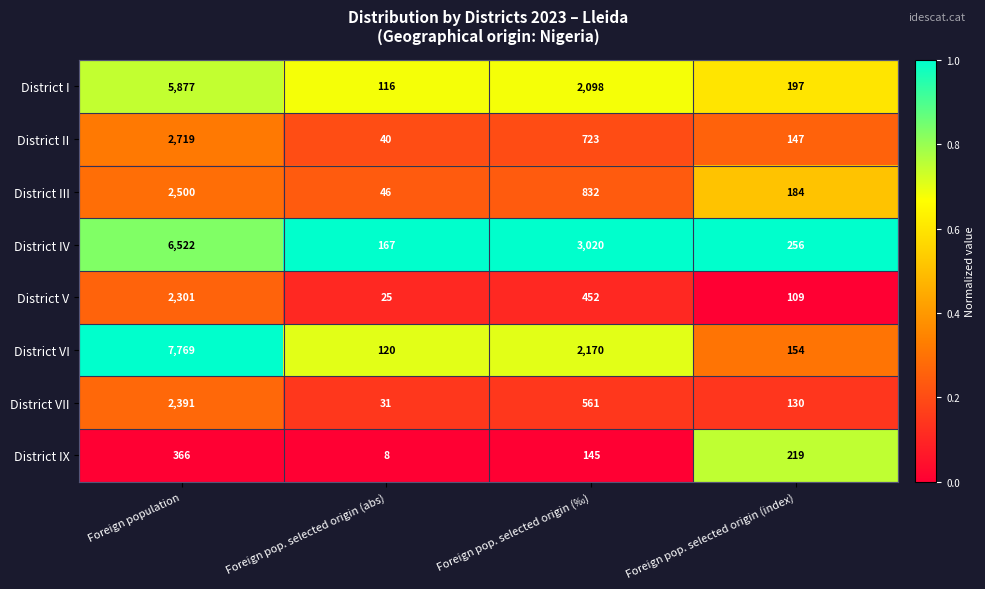

Which label corresponds to the smallest value in the chart?

Foreign pop. selected origin (abs)